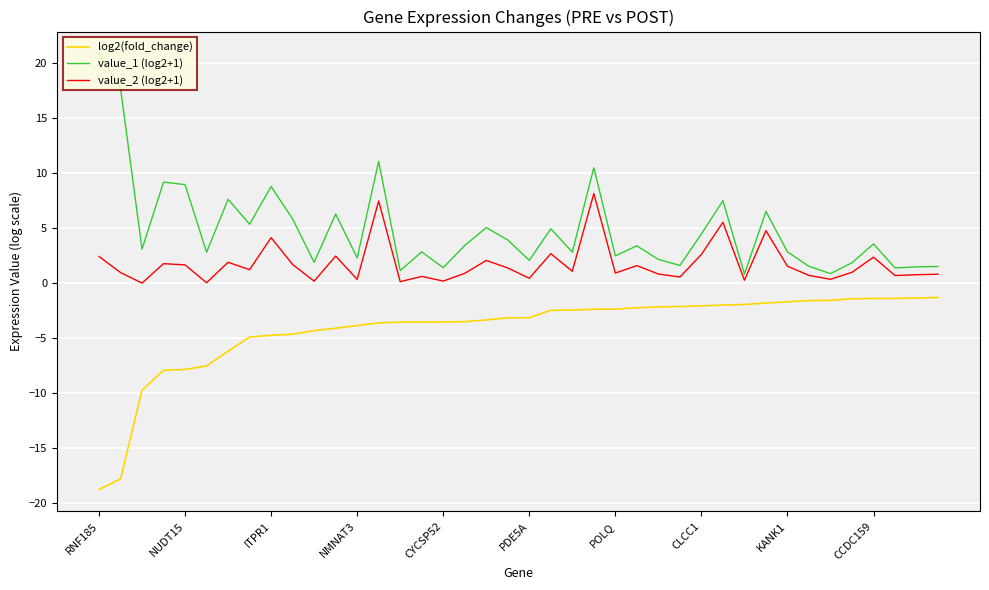

True or false: value_1 (log2+1) and value_2 (log2+1) cross at least once.

False